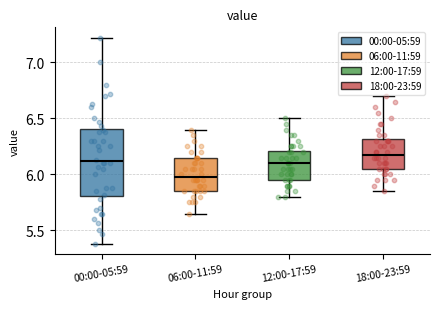

Which box's median line is the lowest?

06:00-11:59